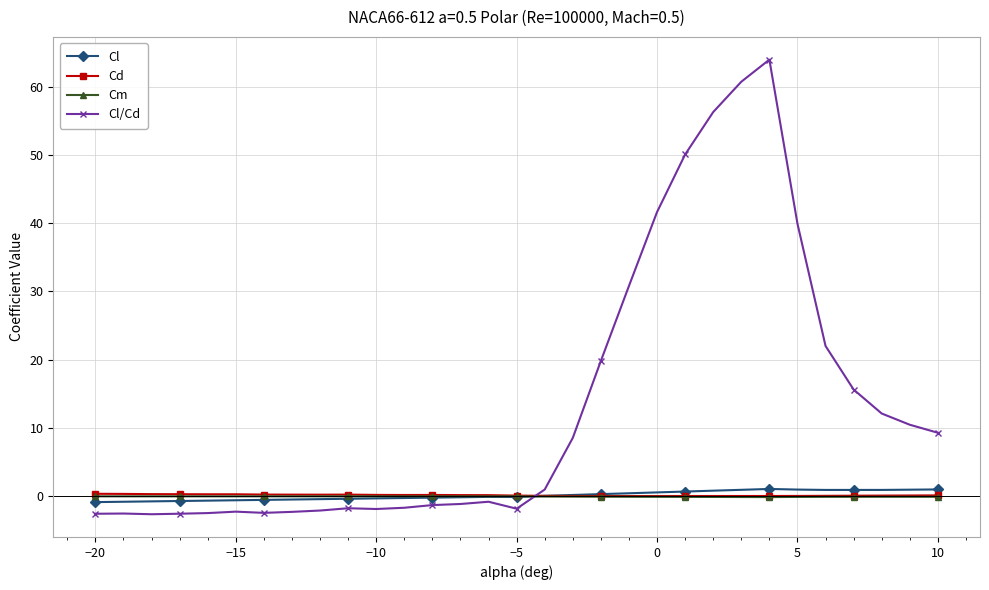

True or false: Cd has more than 0 interior local peaks.

True